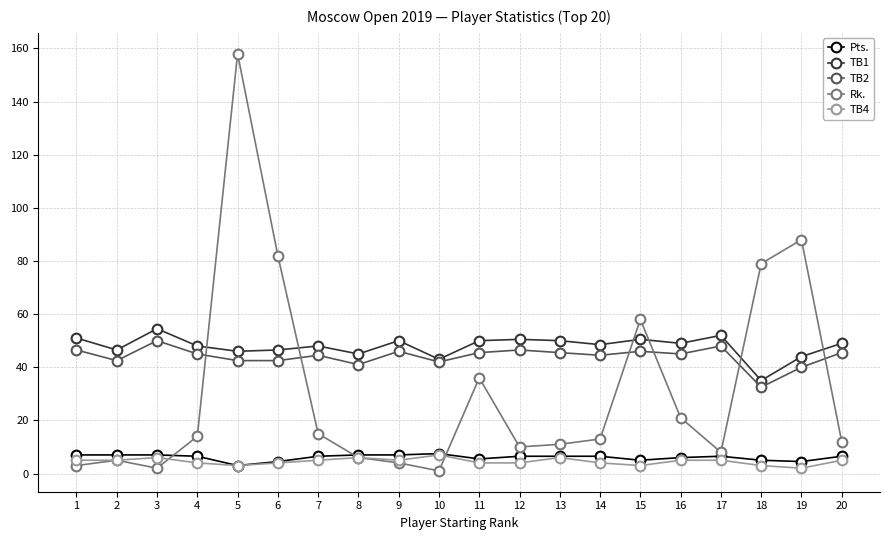

What is the average value of the TB2 series?

44.1